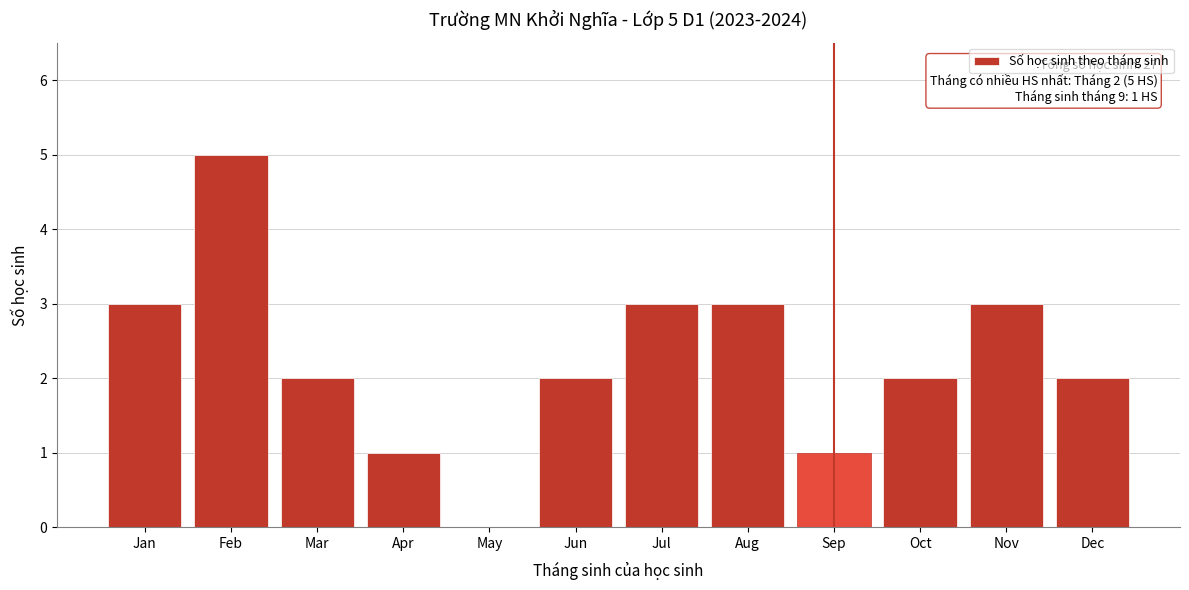

Reading left to right, what are all the values shown in this chart?

Jan=3	Feb=5	Mar=2	Apr=1	May=0	Jun=2	Jul=3	Aug=3	Sep=1	Oct=2	Nov=3	Dec=2